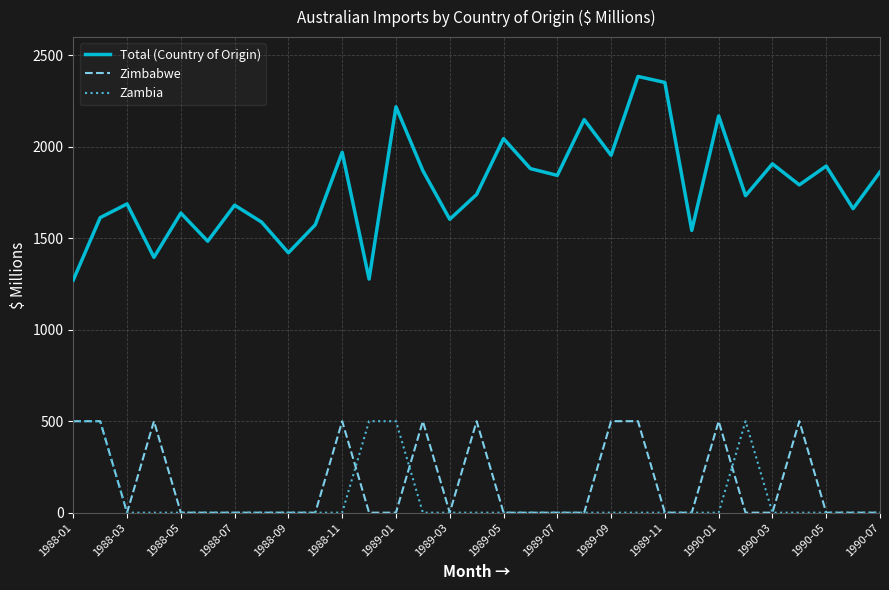

What is the maximum value shown in the chart?

2385